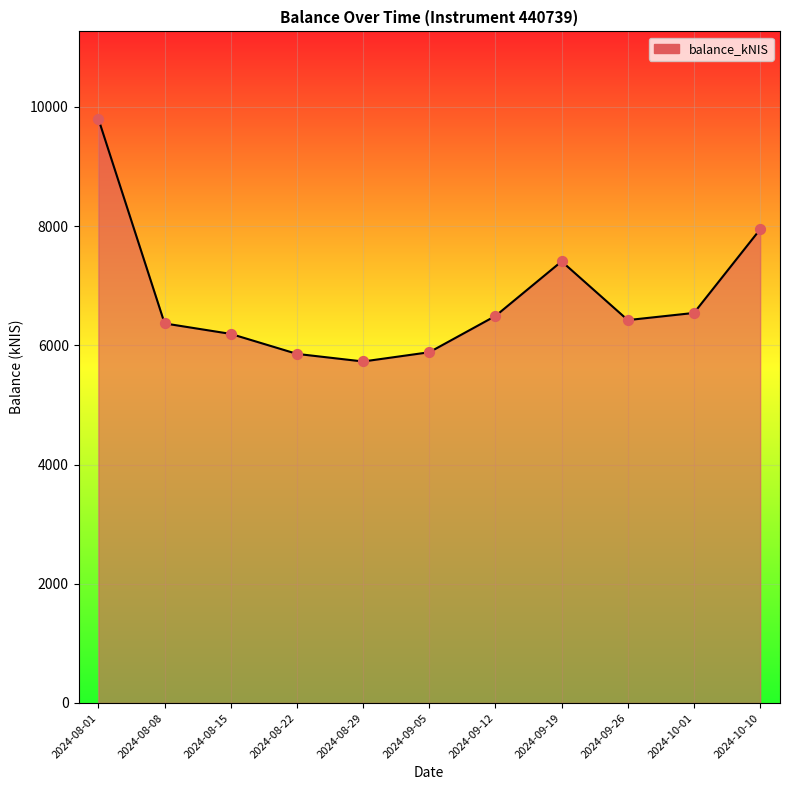

Which has a higher value, 2024-09-12 or 2024-08-01?

2024-08-01